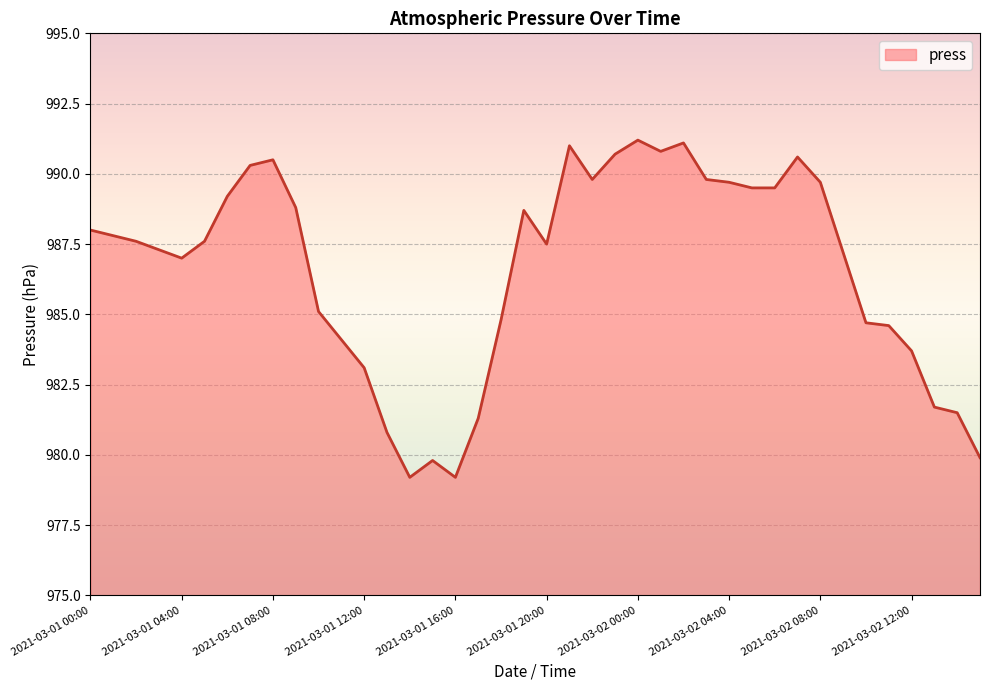

Reading left to right, extract all data points from this chart.

988.0	987.8	987.6	987.3	987.0	987.6	989.2	990.3	990.5	988.8	985.1	984.1	983.1	980.8	979.2	979.8	979.2	981.3	984.8	988.7	987.5	991.0	989.8	990.7	991.2	990.8	991.1	989.8	989.7	989.5	989.5	990.6	989.7	987.2	984.7	984.6	983.7	981.7	981.5	979.9